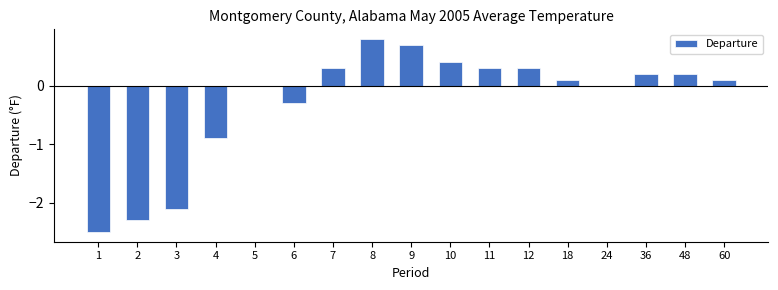

The value at 18 is 0.1. True or false?

True